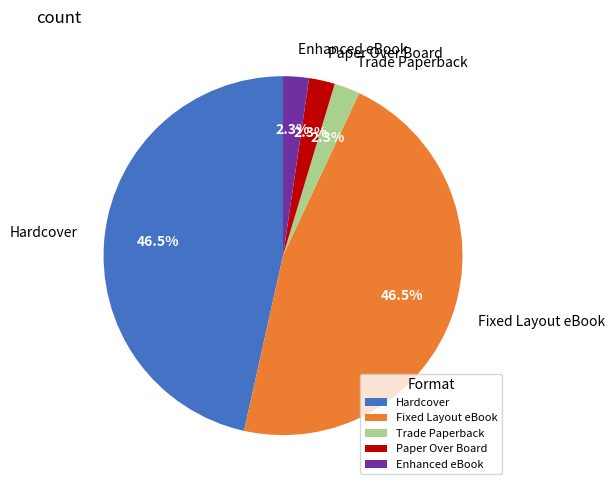

Approximately how many times larger is the value at Trade Paperback compared to Paper Over Board?

1.0